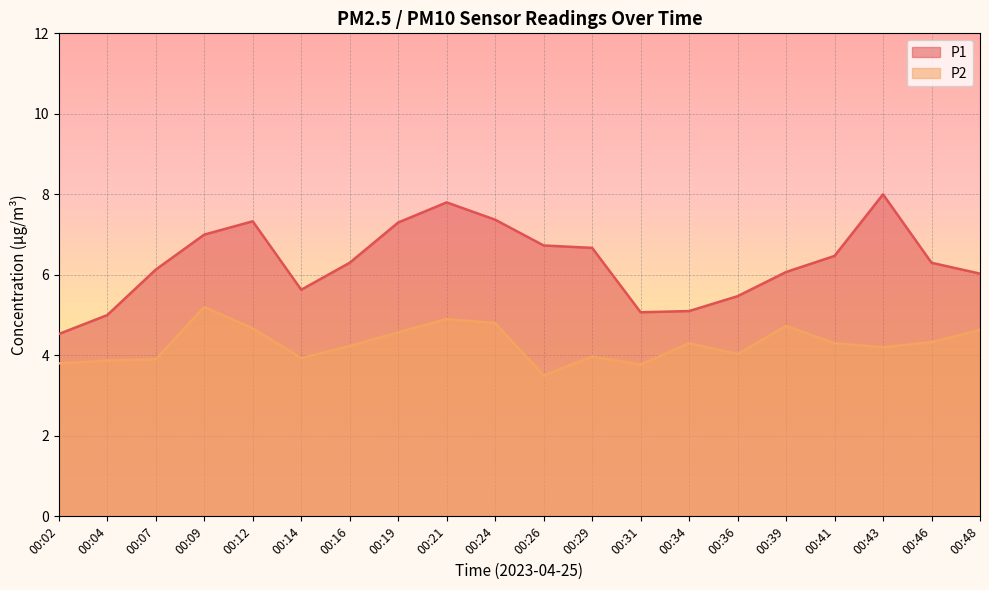

True or false: P2 and P1 intersect in this chart.

False